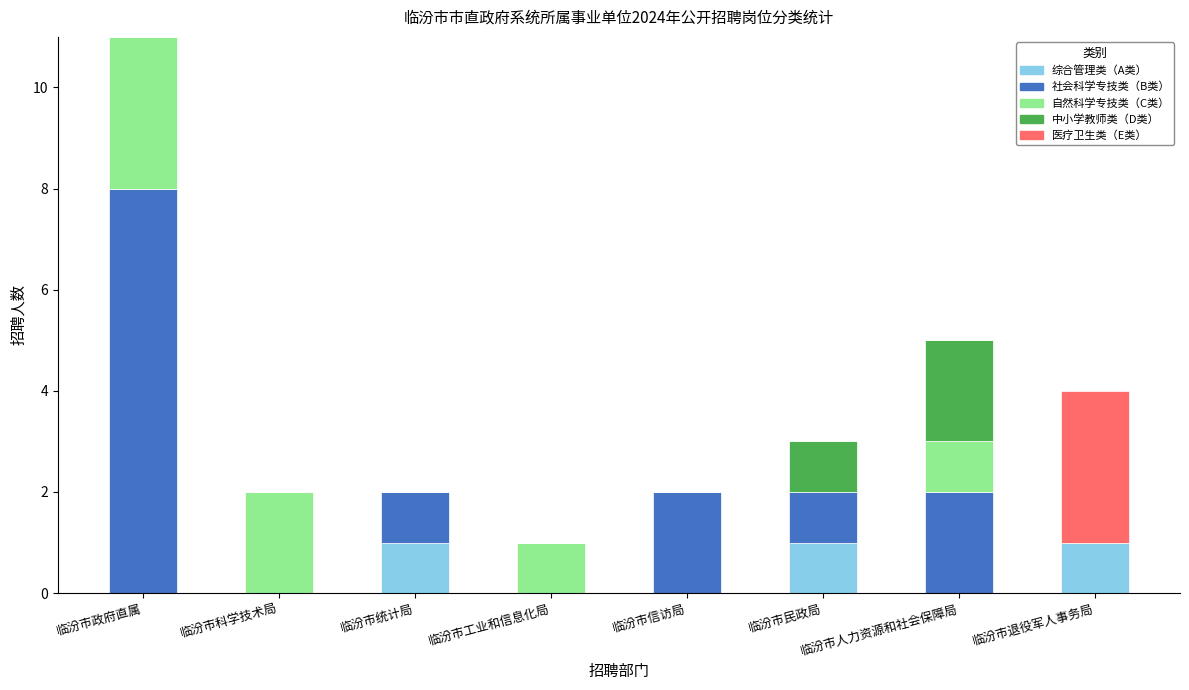

What is the total value across all series at 临汾市政府直属?

11